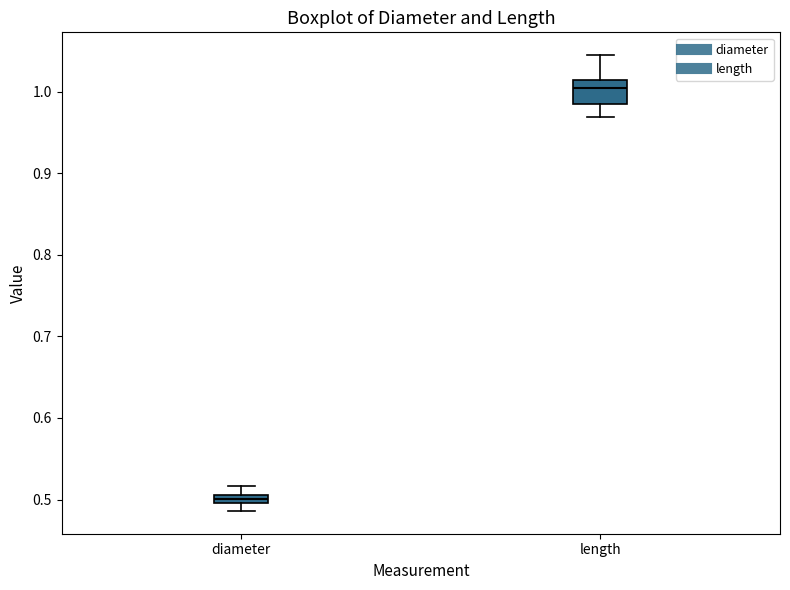

Where is the upper edge of the box for length on the y-axis? The values are not printed on the chart, so give them approximately, as read against the axis.

1.01